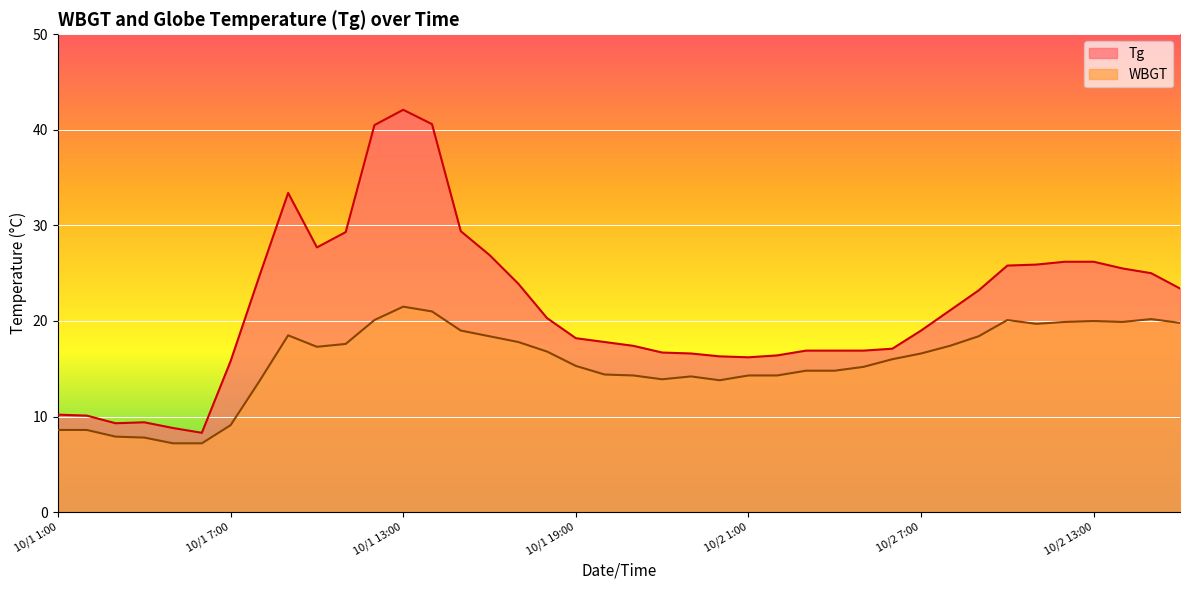

True or false: WBGT and Tg cross at least once.

False